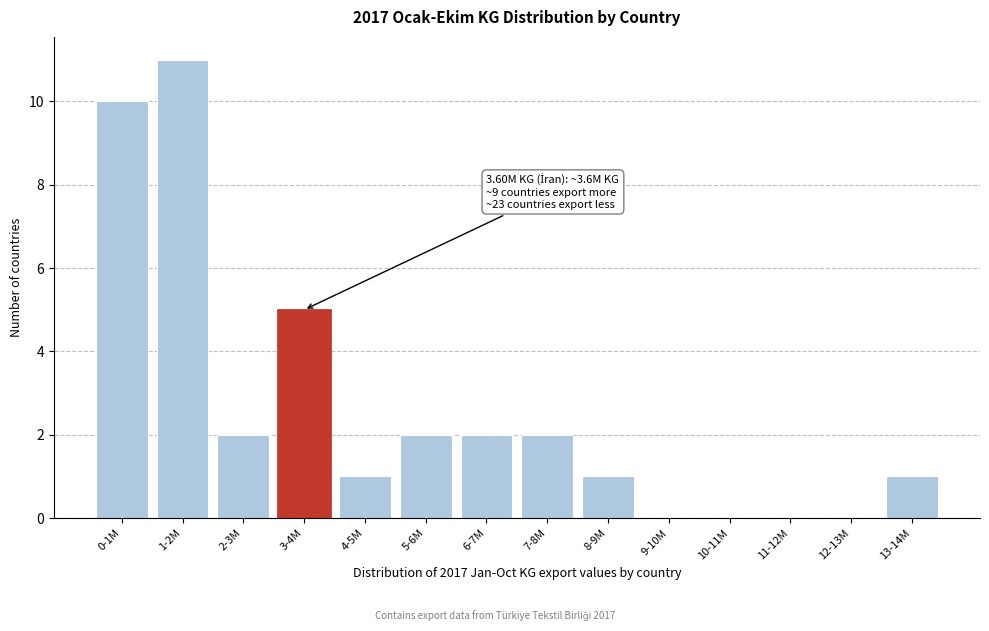

Reading left to right, list all the values displayed in this chart.

0-1M=10	1-2M=11	2-3M=2	3-4M=5	4-5M=1	5-6M=2	6-7M=2	7-8M=2	8-9M=1	9-10M=0	10-11M=0	11-12M=0	12-13M=0	13-14M=1